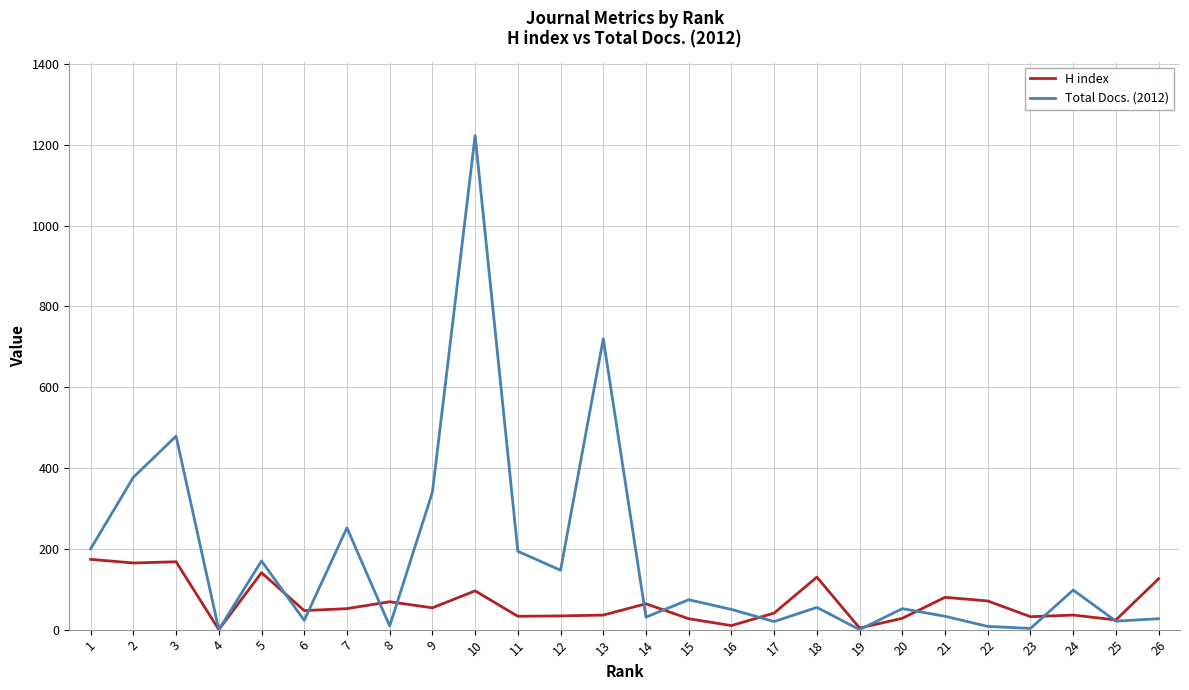

Does the chart display data point markers on the line(s)?

No